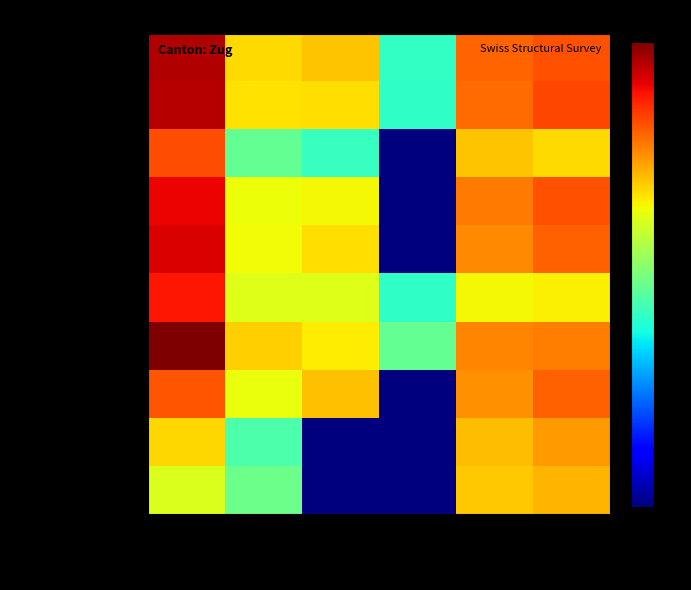

Reading left to right, extract all data points from this chart.

Hommes: Allemand=10.7	Français=7.6	Italien=7.8	Romanche=4.6	Anglais=9.0	Autre=9.2
Femmes: Allemand=10.6	Français=7.5	Italien=7.5	Romanche=4.6	Anglais=8.9	Autre=9.4
15-24: Allemand=9.3	Français=5.3	Italien=4.7	Romanche=0.0	Anglais=7.9	Autre=7.6
25-44: Allemand=10.1	Français=7.2	Italien=7.3	Romanche=0.0	Anglais=8.7	Autre=9.2
45-64: Allemand=10.3	Français=7.2	Italien=7.5	Romanche=0.0	Anglais=8.6	Autre=9.0
65 et plus: Allemand=9.9	Français=6.9	Italien=6.9	Romanche=4.6	Anglais=7.2	Autre=7.3
Suisse: Allemand=11.2	Français=7.7	Italien=7.4	Romanche=5.3	Anglais=8.6	Autre=8.7
UE et AELE: Allemand=9.2	Français=7.1	Italien=7.9	Romanche=0.0	Anglais=8.5	Autre=9.0
Autre pays européen: Allemand=7.6	Français=5.0	Italien=0.0	Romanche=0.0	Anglais=7.9	Autre=8.3
Pays extra-européen: Allemand=6.9	Français=5.4	Italien=0.0	Romanche=0.0	Anglais=7.8	Autre=8.0